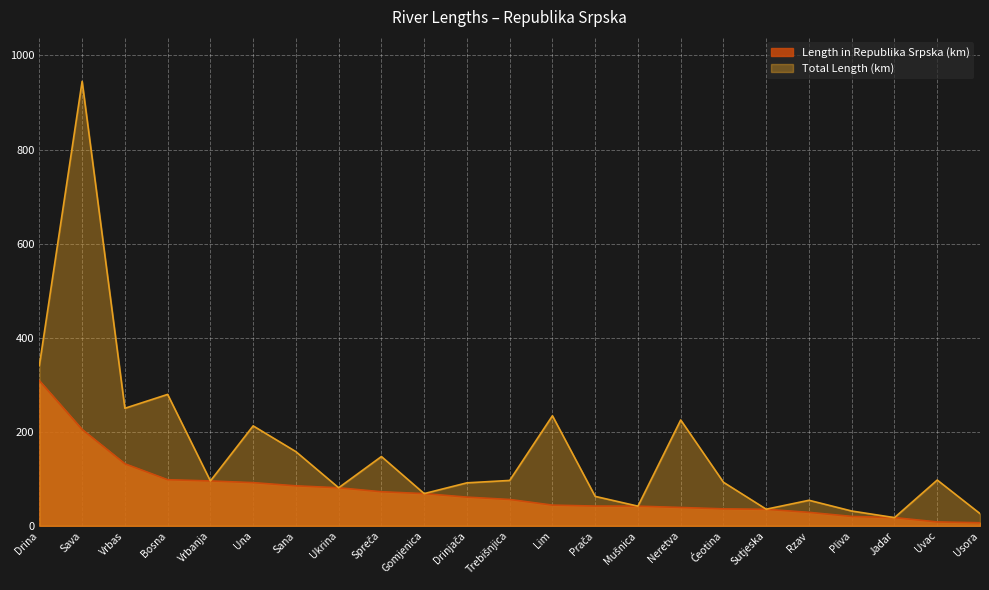

Which series has the largest range (max minus min)?

Total Length (km)